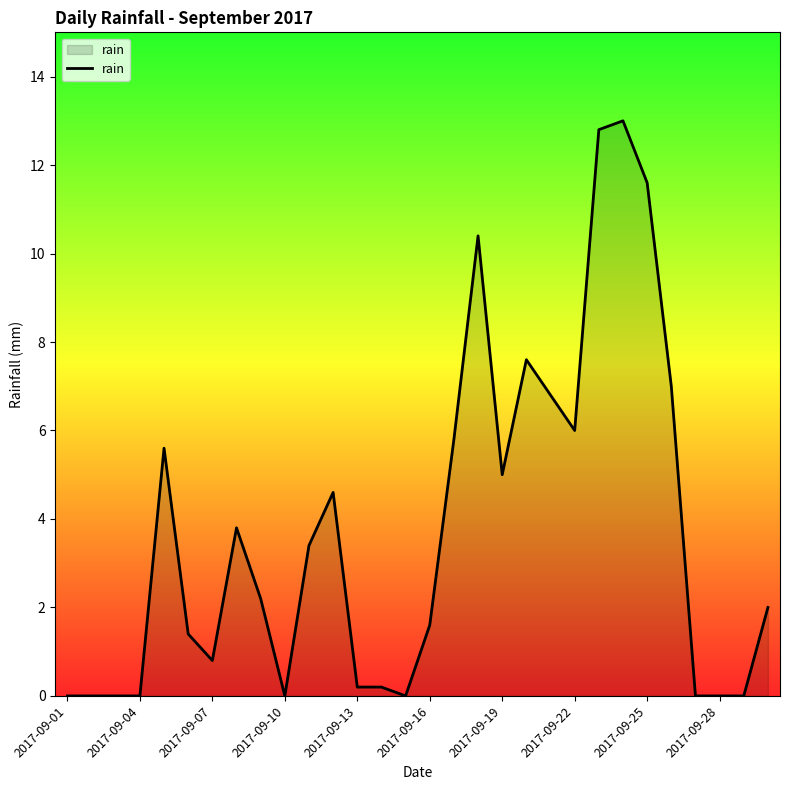

What is the greatest value displayed?

13.0